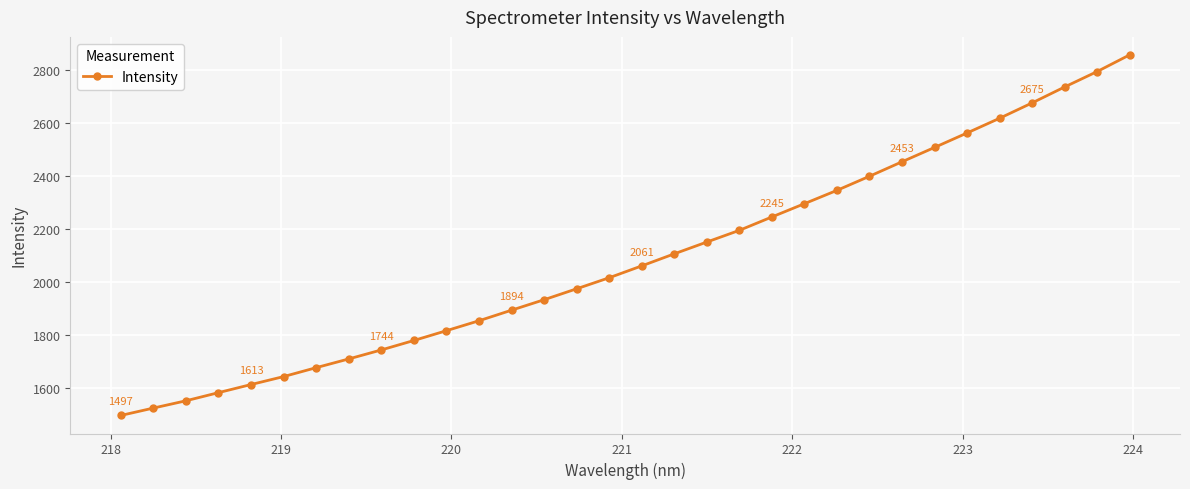

What is the sum of all values?

66805.7